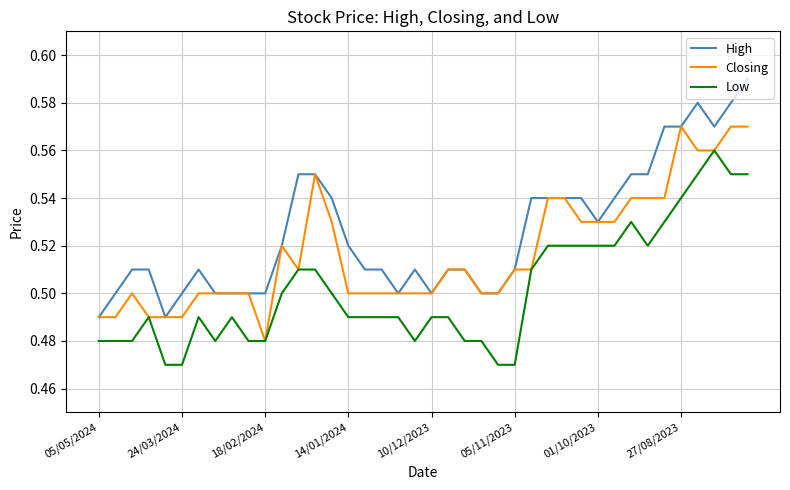

Which series has the widest spread of values?

High